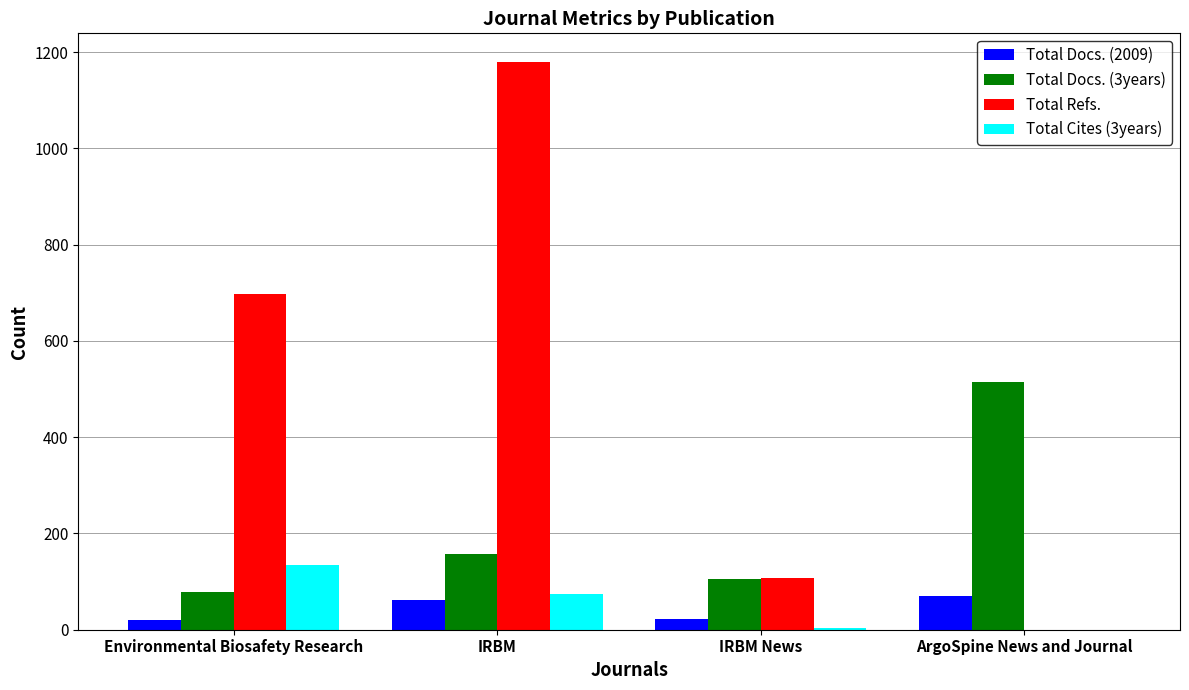

Where is Total Cites (3years) nearest to the value 67?

IRBM